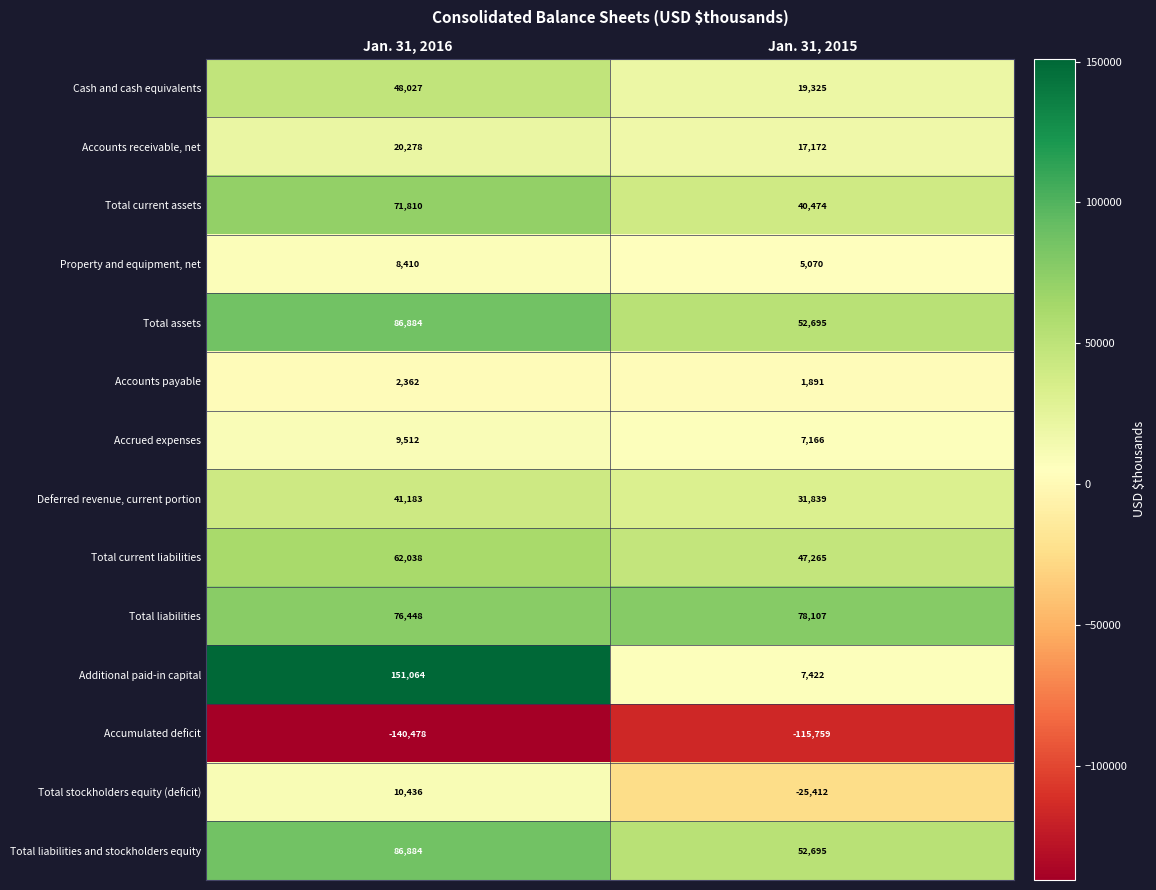

Which series has the largest total across all categories?

Additional paid-in capital